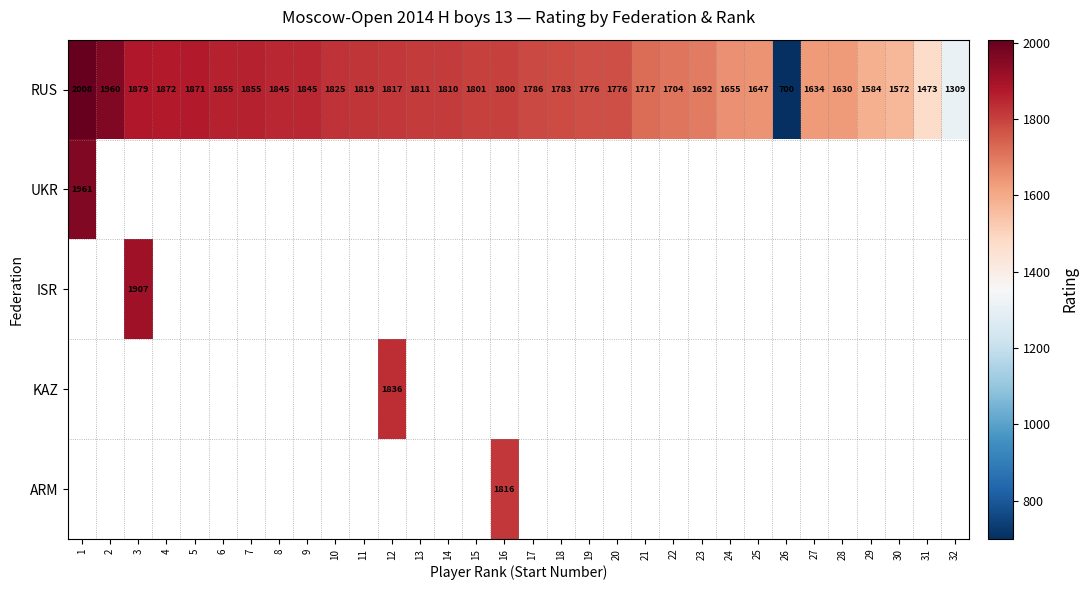

How many distinct data groups are displayed?

5